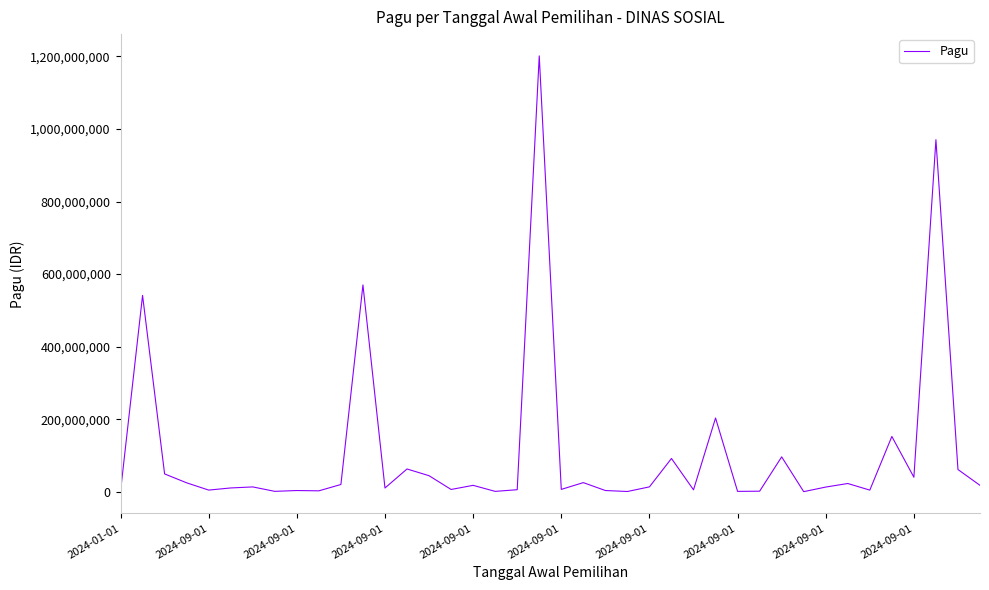

What is the smallest value displayed?

250000